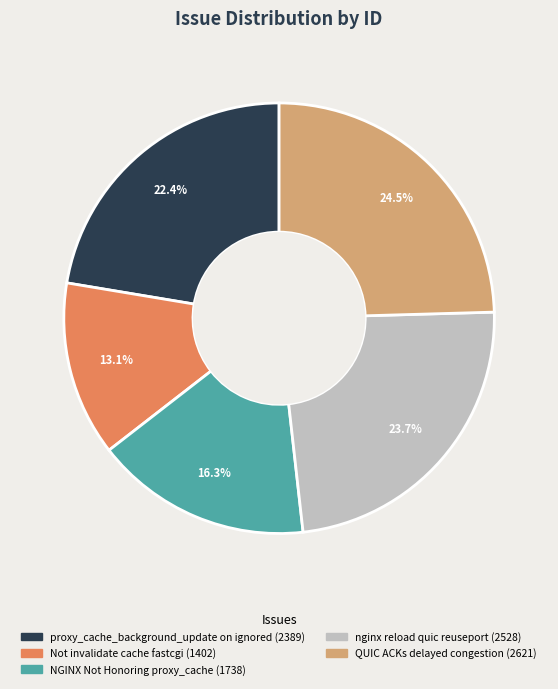

Is there a majority slice in this chart?

No